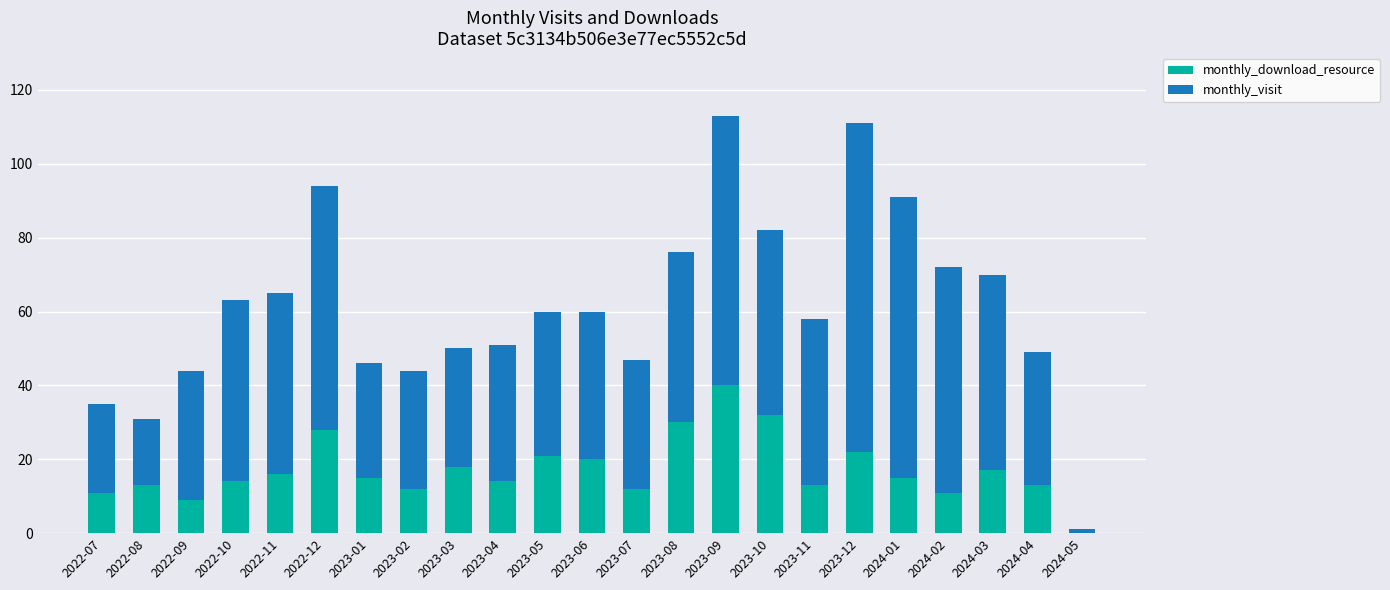

Is it true that monthly_download_resource equals 7 at 2022-07?

False